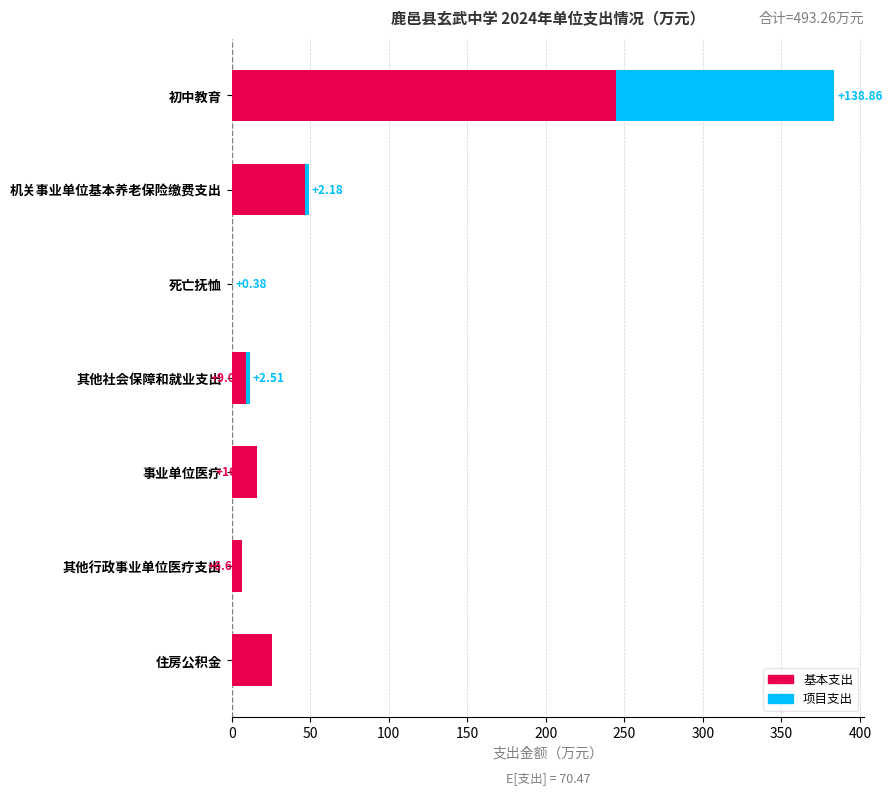

At which label is 基本支出 closest to 122?

机关事业单位基本养老保险缴费支出